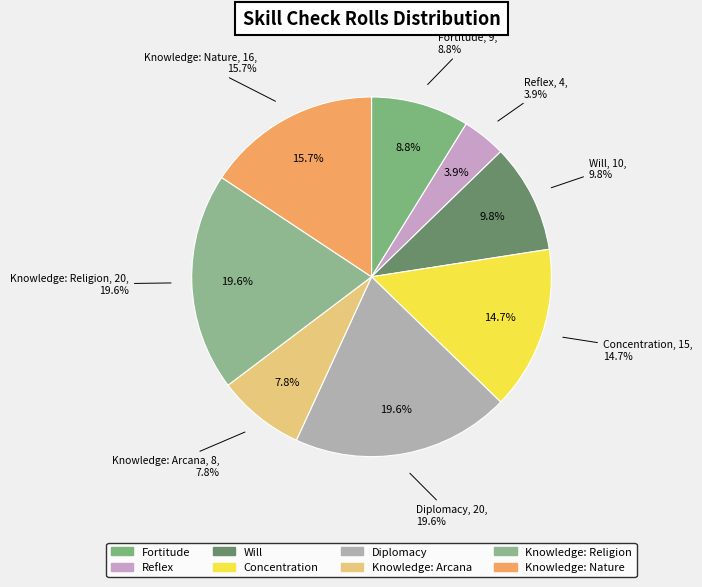

What is the change in value from Fortitude to Will?

+1